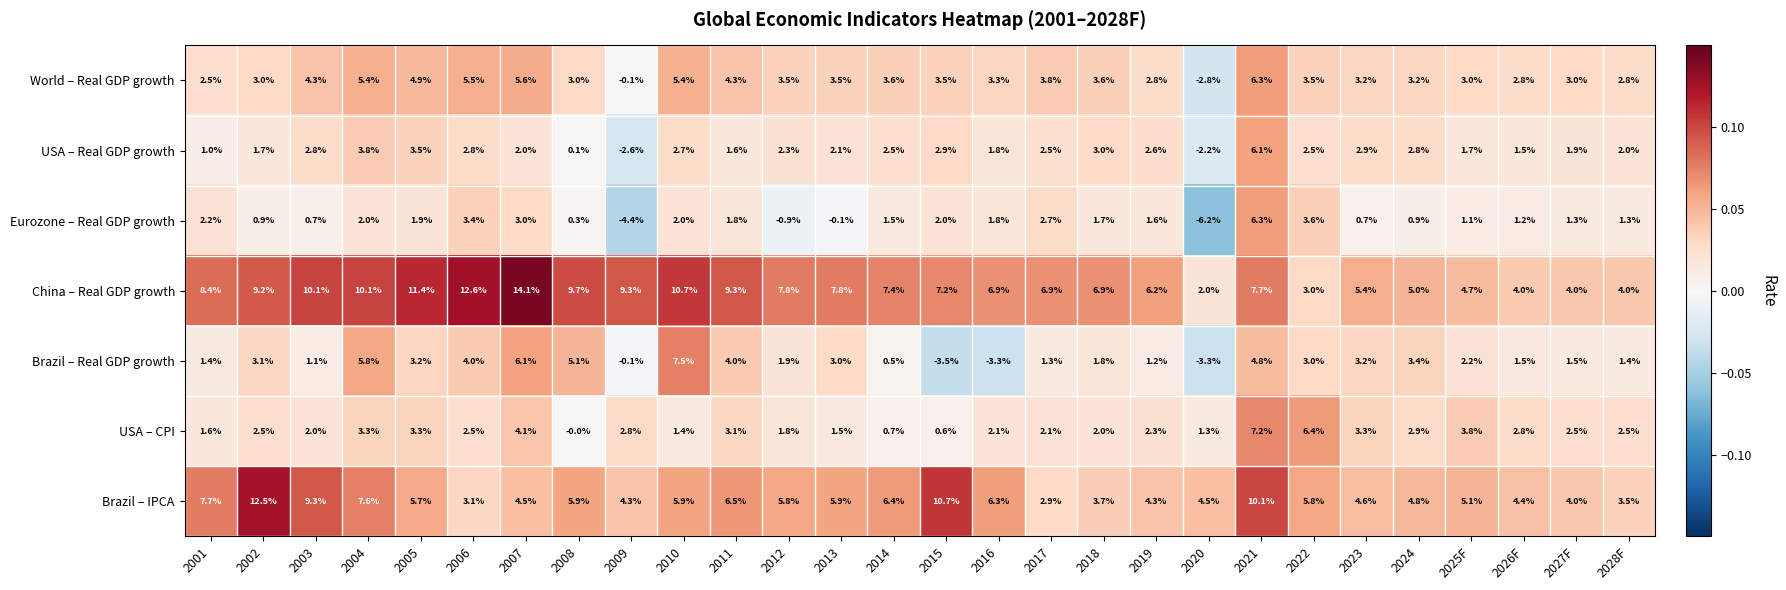

How many distinct data groups are displayed?

7